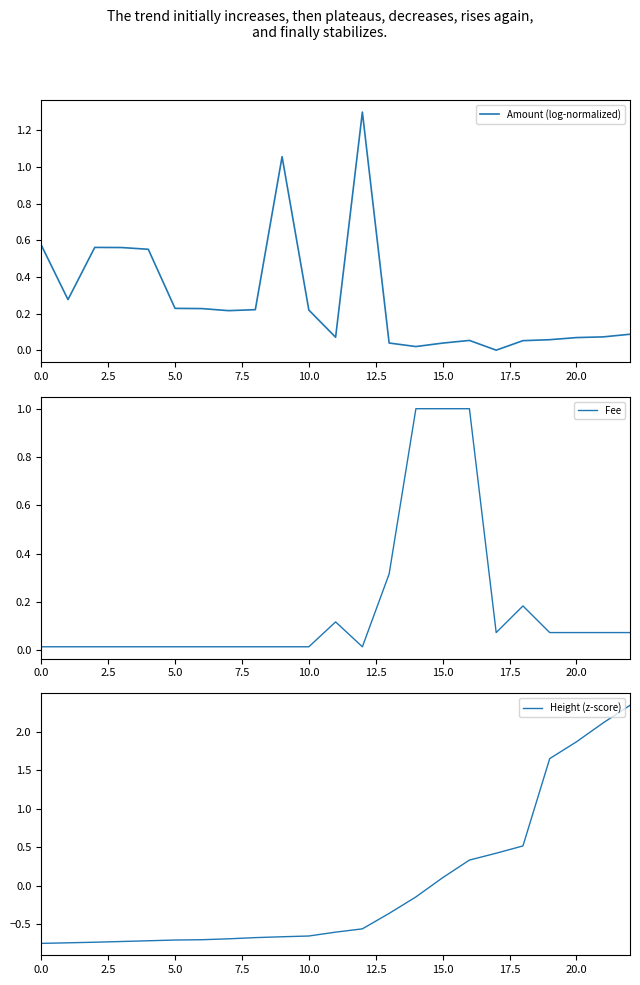

The Amount (log-normalized) series shows 0.3 at 10.0. True or false?

False